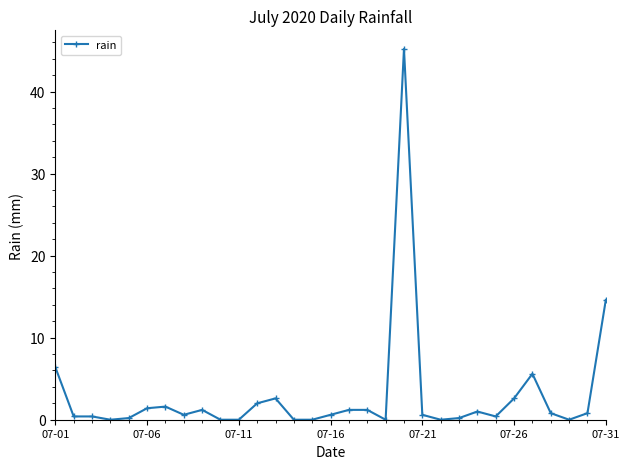

What is the average value?

3.0